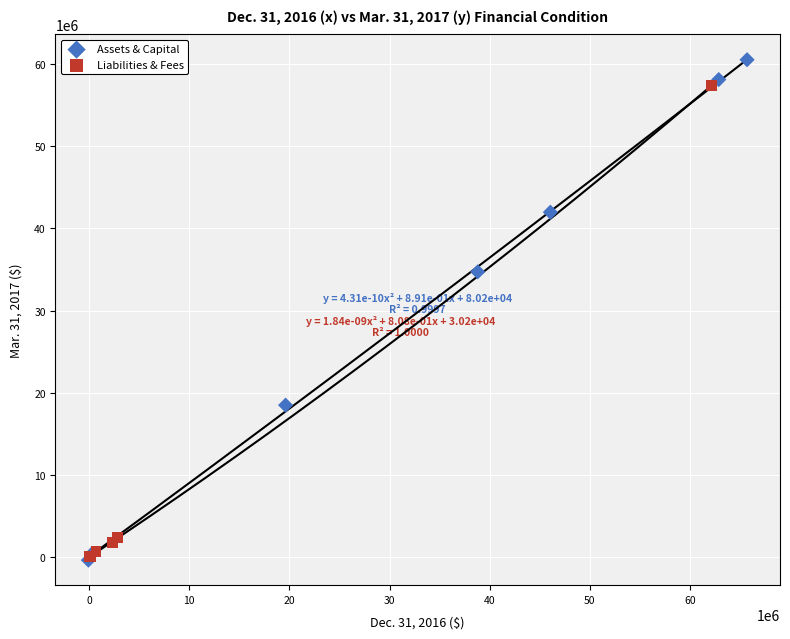

Which series has the largest Y range (max minus min)?

Assets & Capital